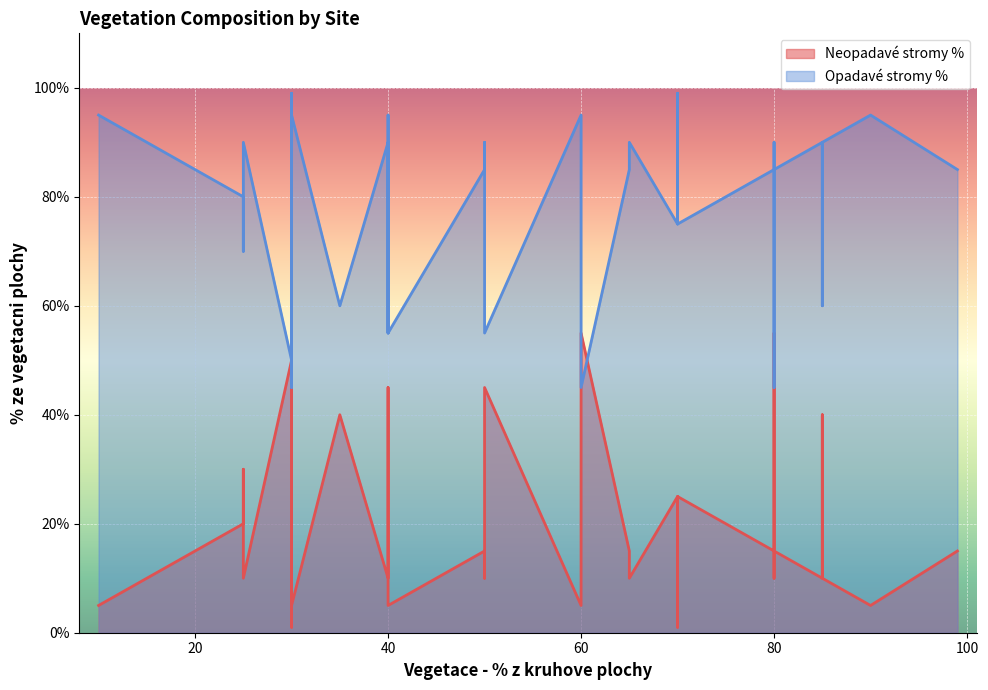

What is the minimum value for Opadave stromy %?

45